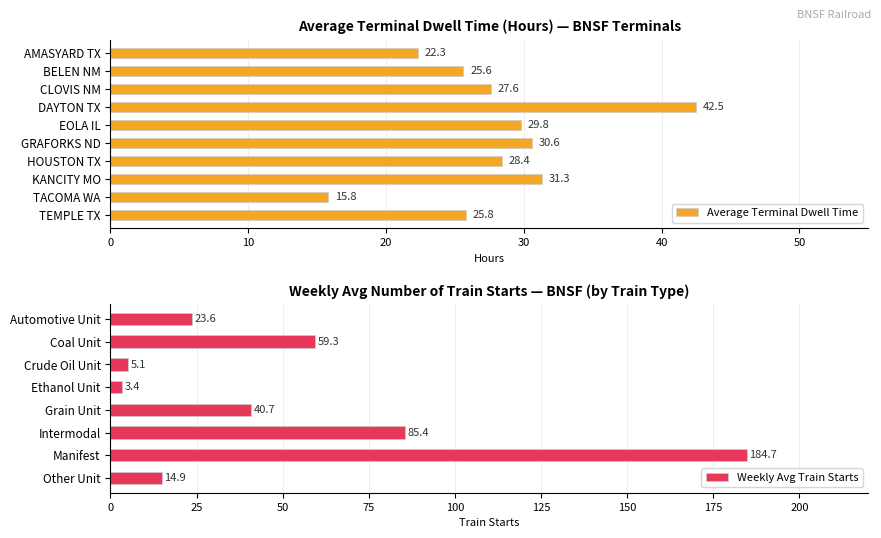

What is the change in value from DAYTON TX to EOLA IL?

-12.7